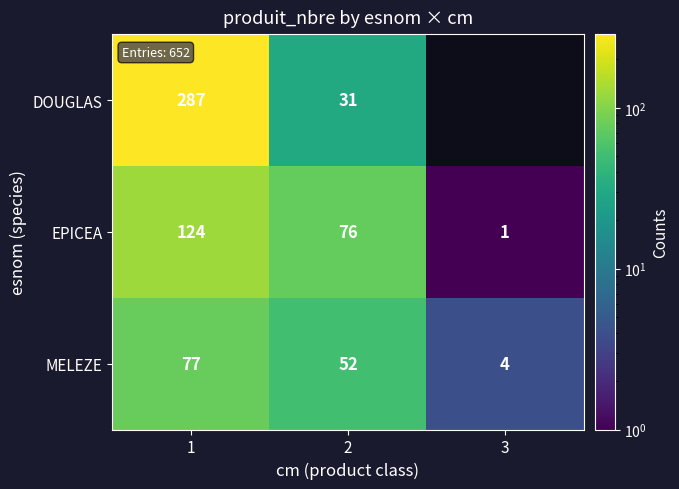

Count the MELEZE values in the range 4 to 77.

3